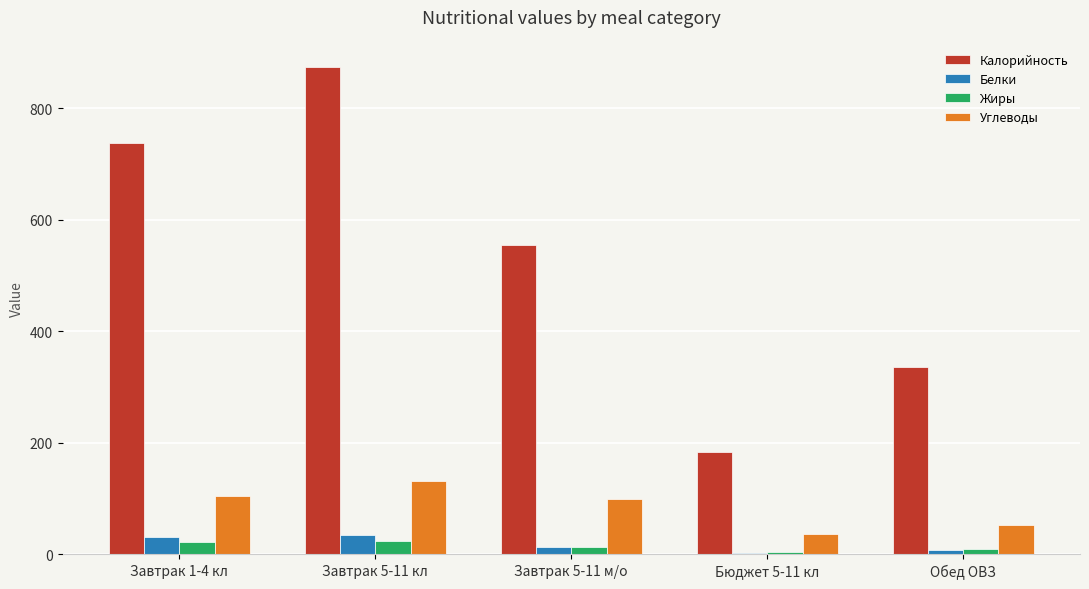

At which category is the sum across all series the highest?

Завтрак 5-11 кл